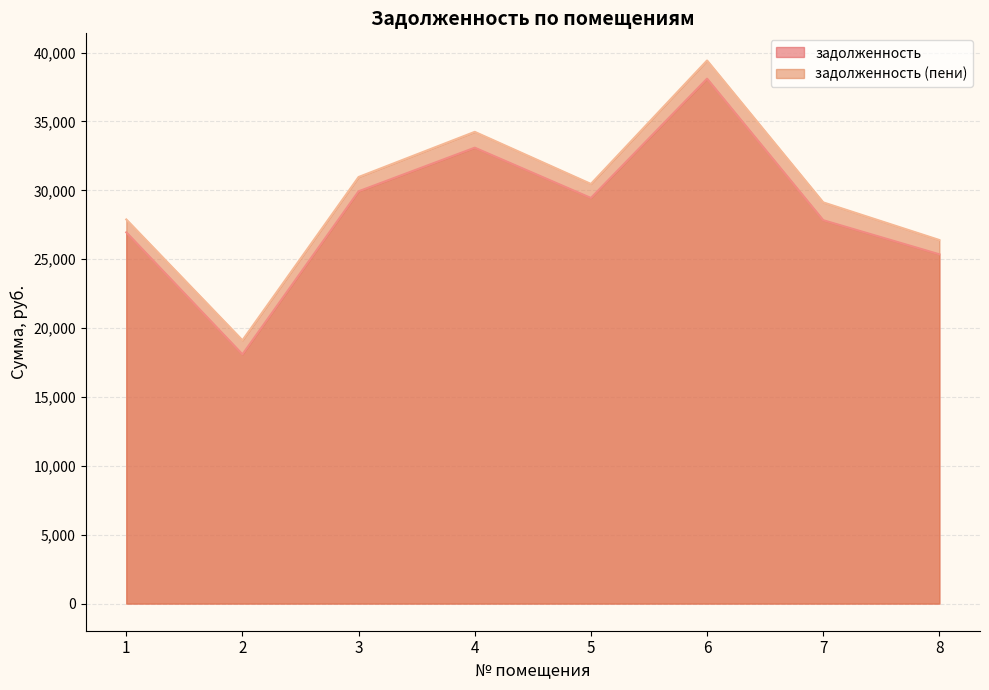

True or false: задолженность and задолженность (пени) intersect in this chart.

False